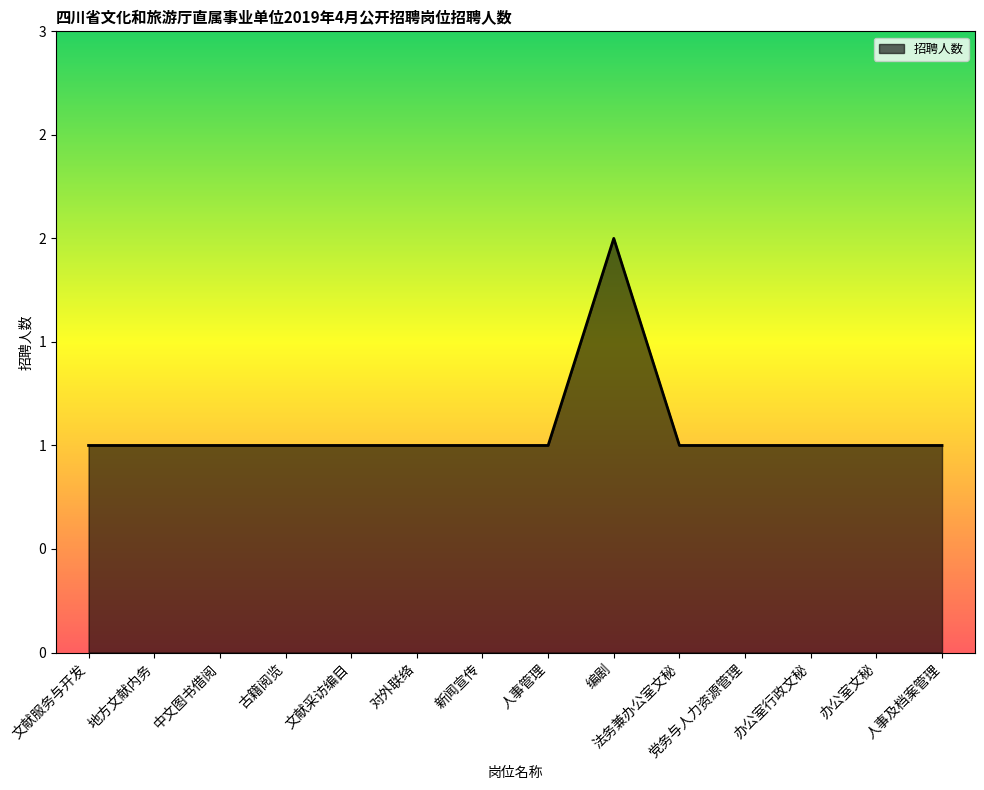

Reading left to right, what are all the values shown in this chart?

1	1	1	1	1	1	1	1	2	1	1	1	1	1